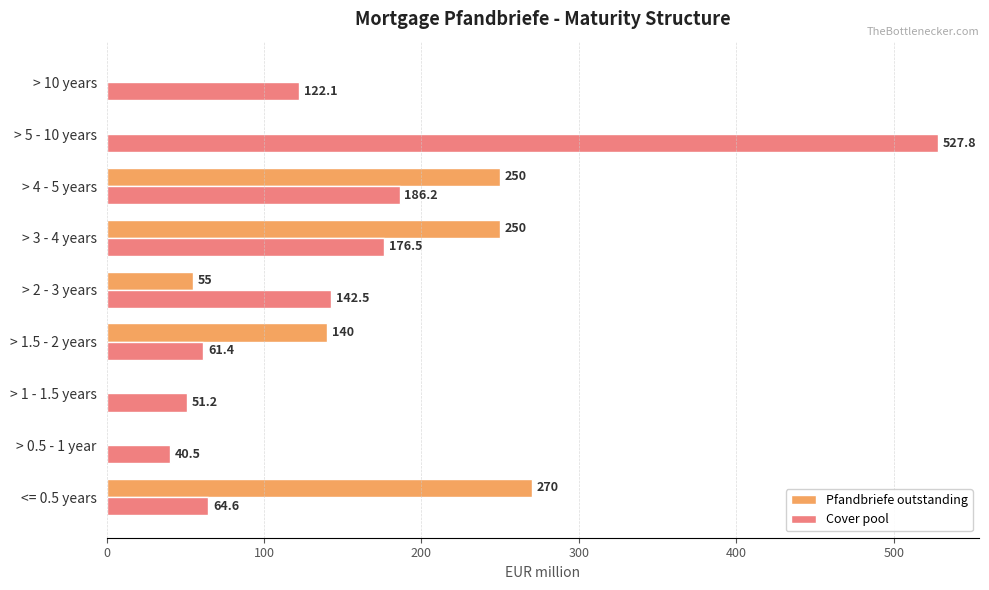

True or false: Pfandbriefe outstanding has a value of 170.6 at > 10 years.

False